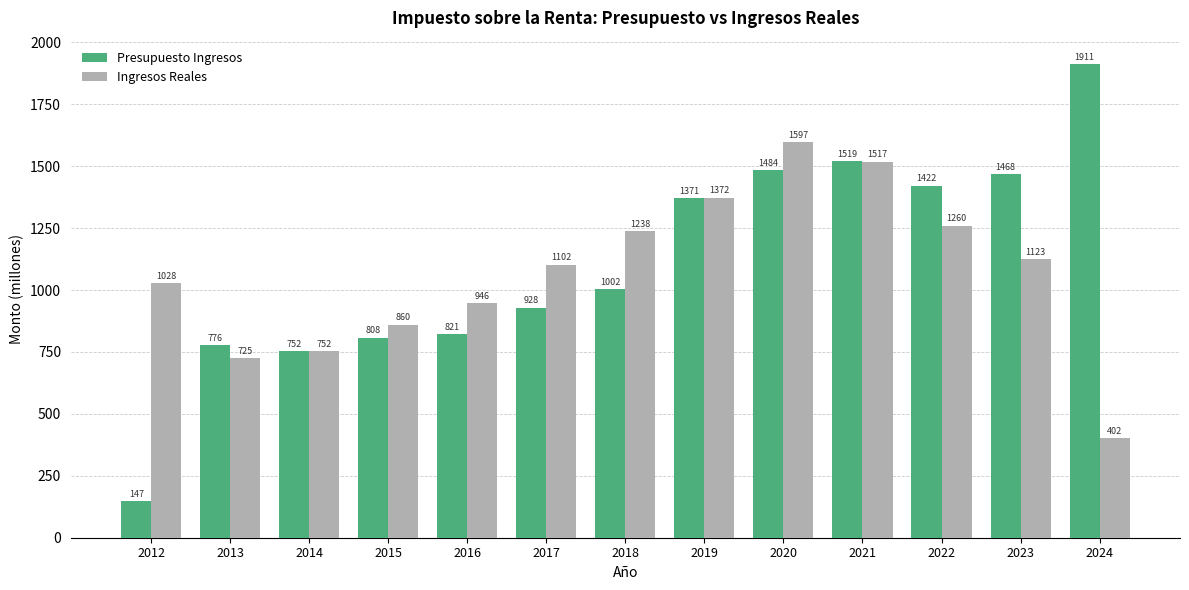

What is the difference between the maximum and second lowest values in the Ingresos Reales series?

871.6